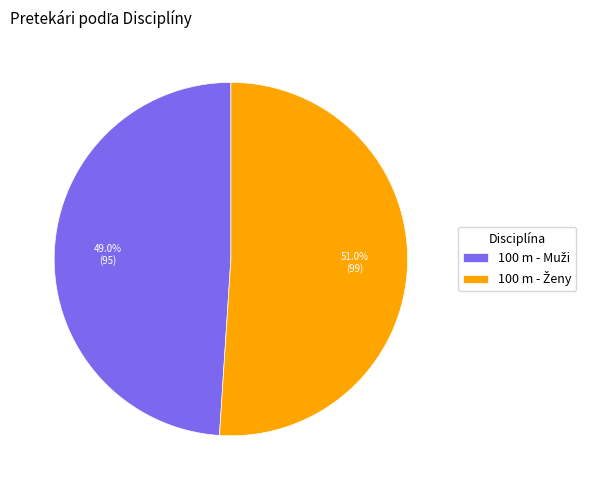

Is there any slice that represents more than half of the pie?

Yes